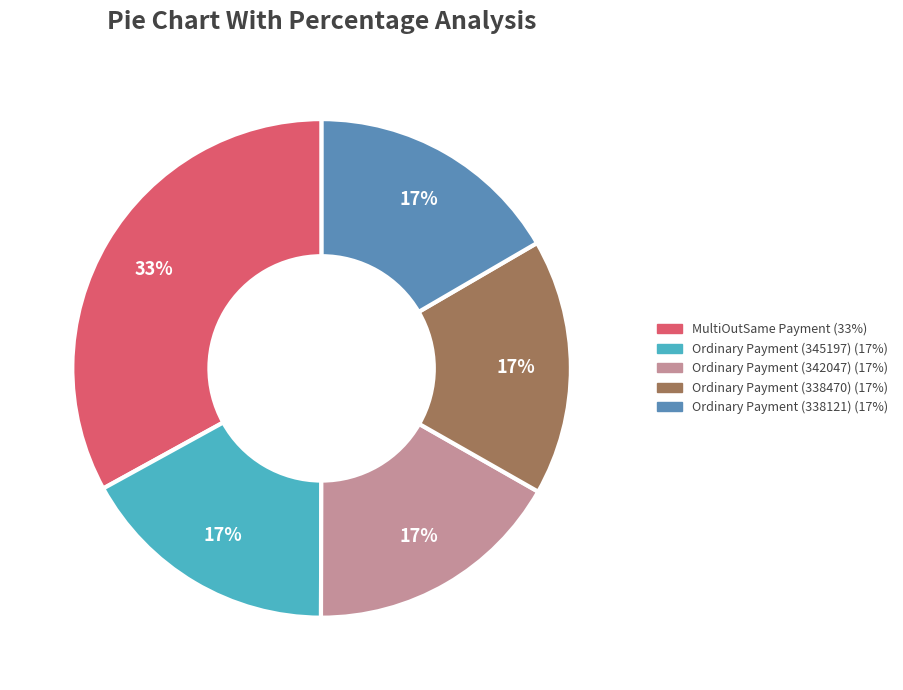

Does any single category account for the majority?

No